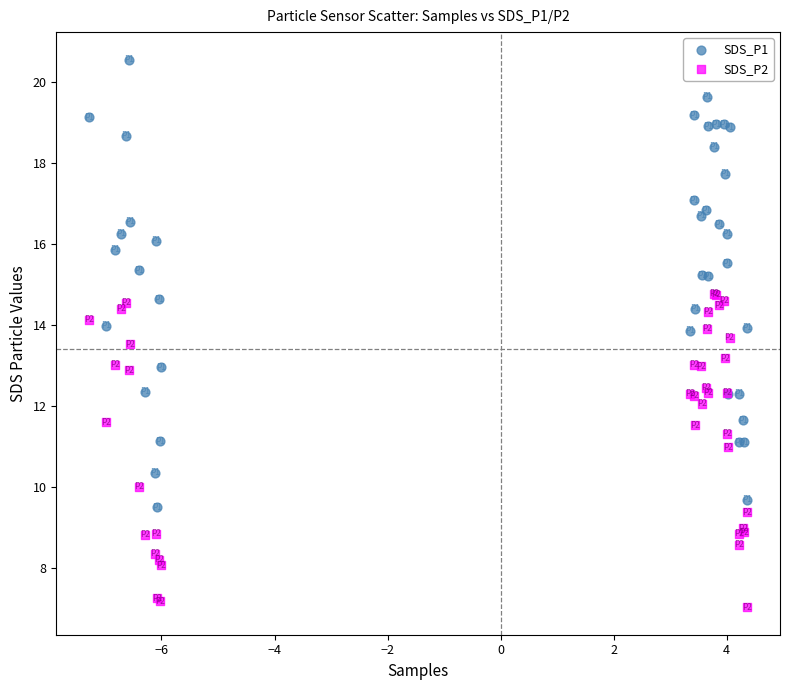

Which series reaches the maximum Y coordinate?

SDS_P1